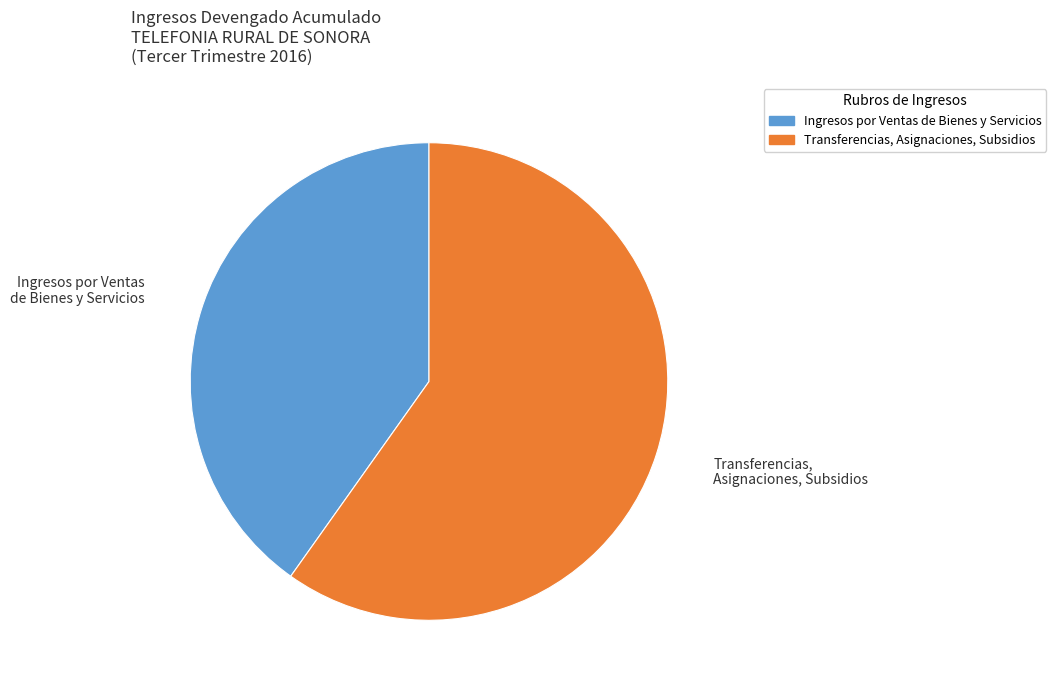

Is it true that Ingresos por Ventas de Bienes y Servicios is 54% of the pie?

False